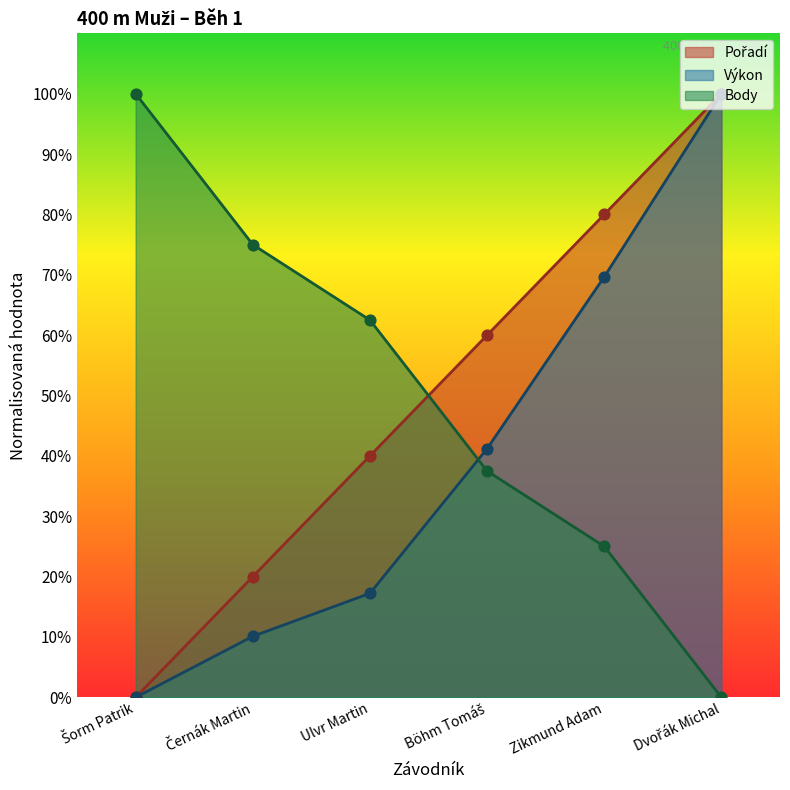

Is the value of Body at Dvořák Michal greater than the value of Výkon at Dvořák Michal?

No